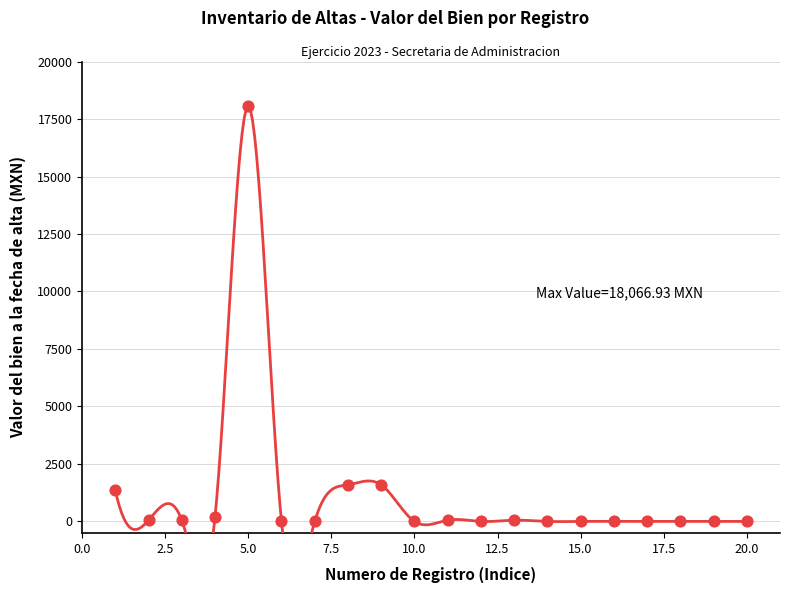

What is the range of Y values (max minus min)?

18065.9